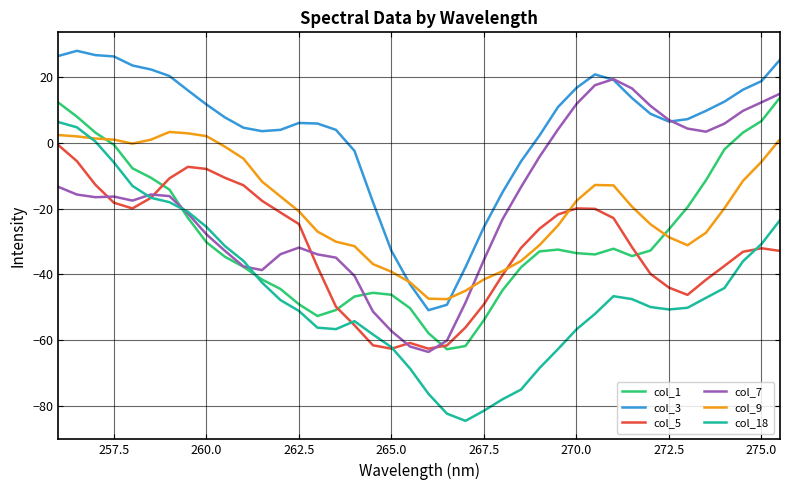

What is the difference between the maximum and minimum values in the col_5 series?

61.9